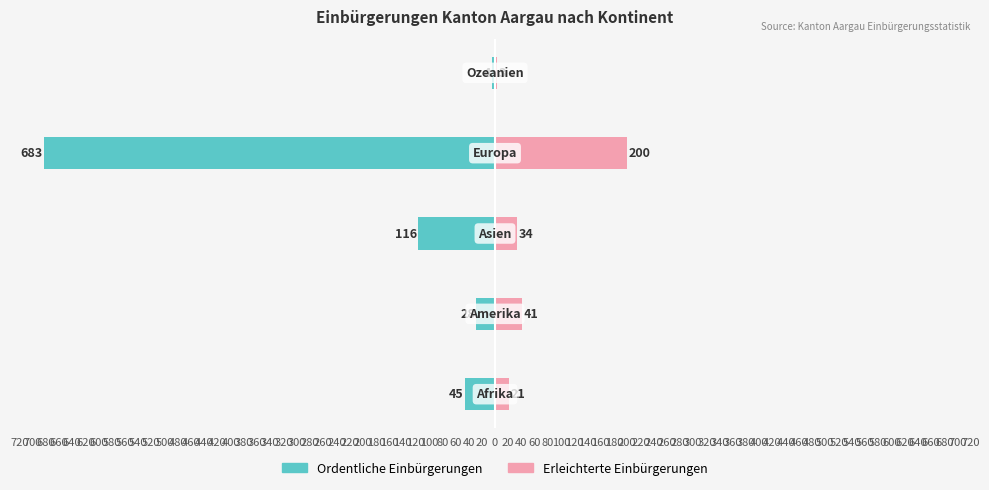

What are all the series names shown in the legend?

Ordentliche Einbürgerungen, Erleichterte Einbürgerungen